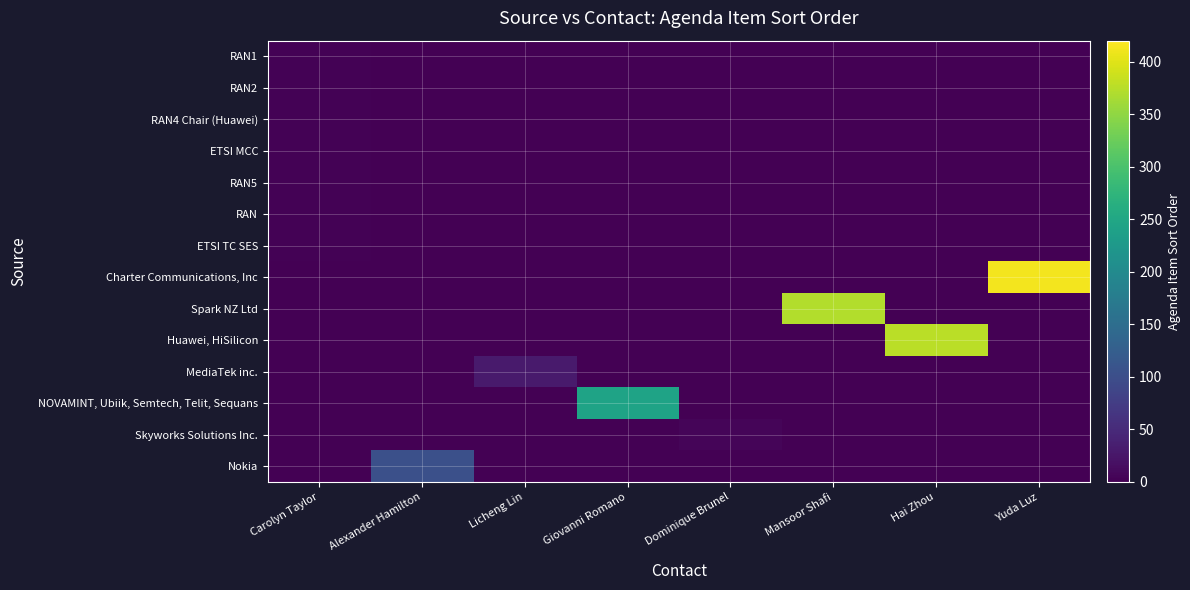

The Spark NZ Ltd series shows 178 at Giovanni Romano. True or false?

False